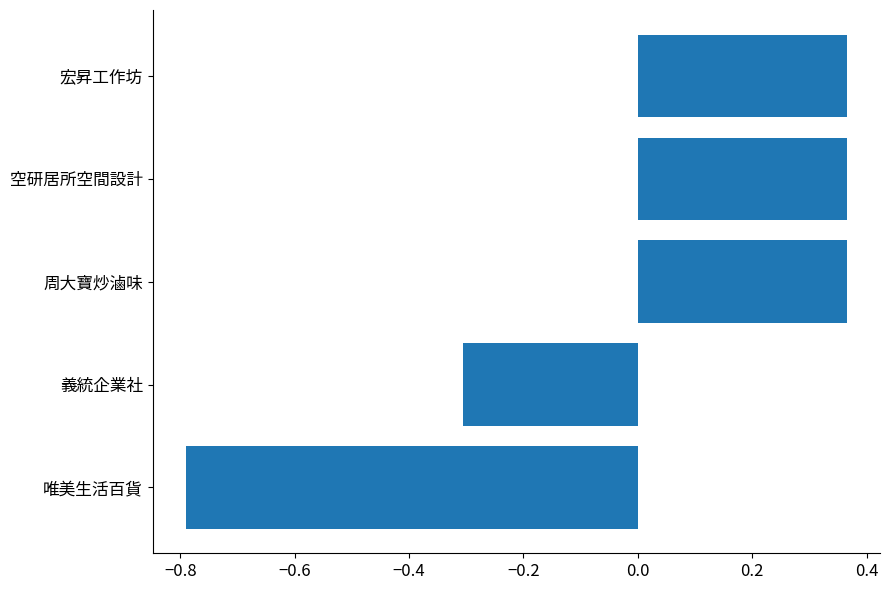

The chart shows a value of -0.8 at 唯美生活百貨. True or false?

True